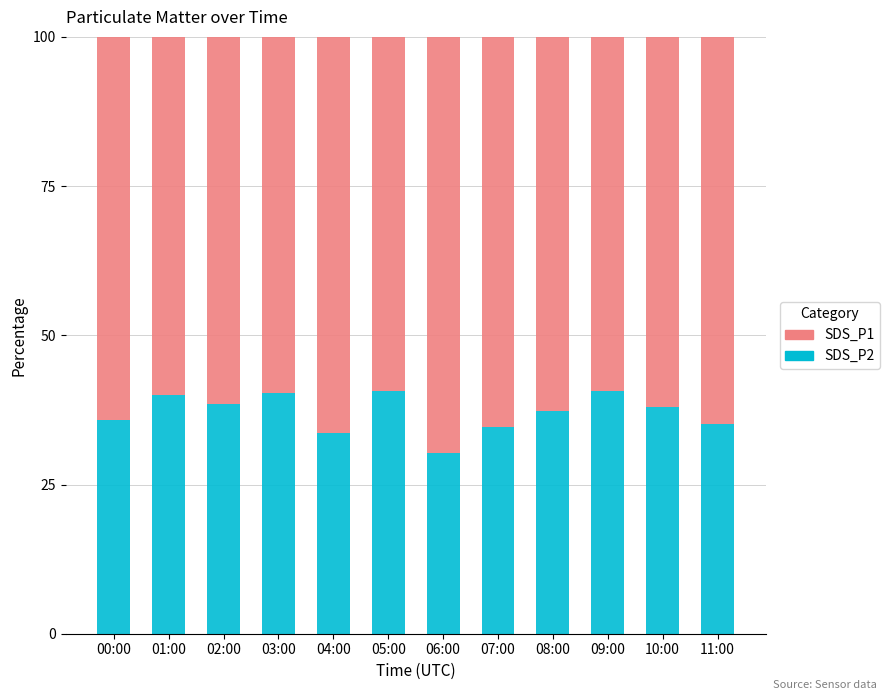

What value does the SDS_P2 series have at 04:00?

33.6